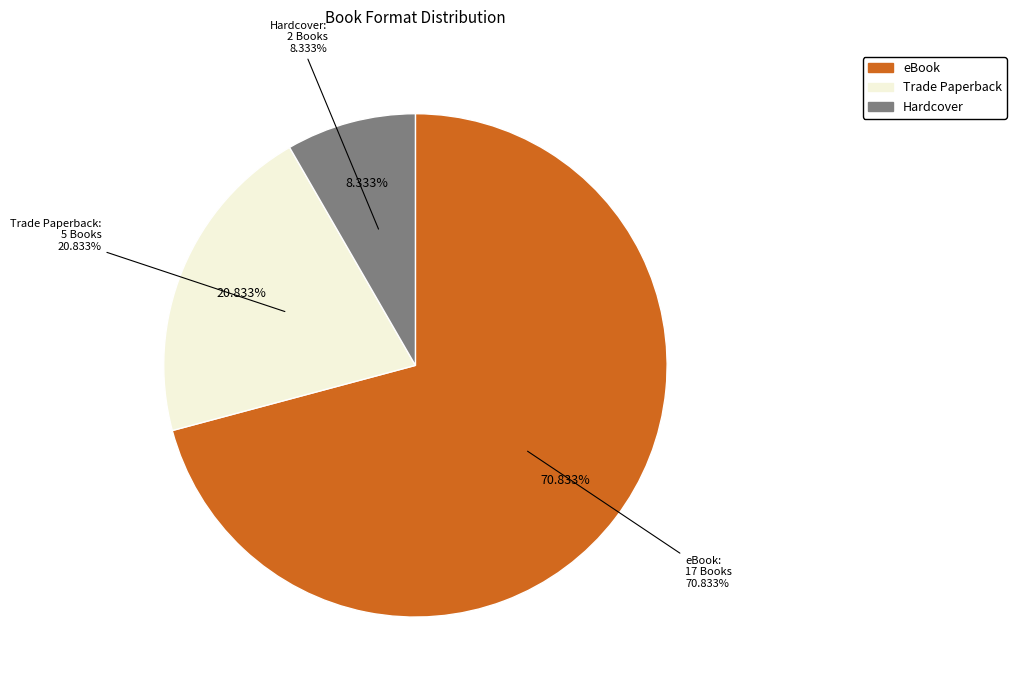

The Hardcover slice represents 2% of the pie. True or false?

False